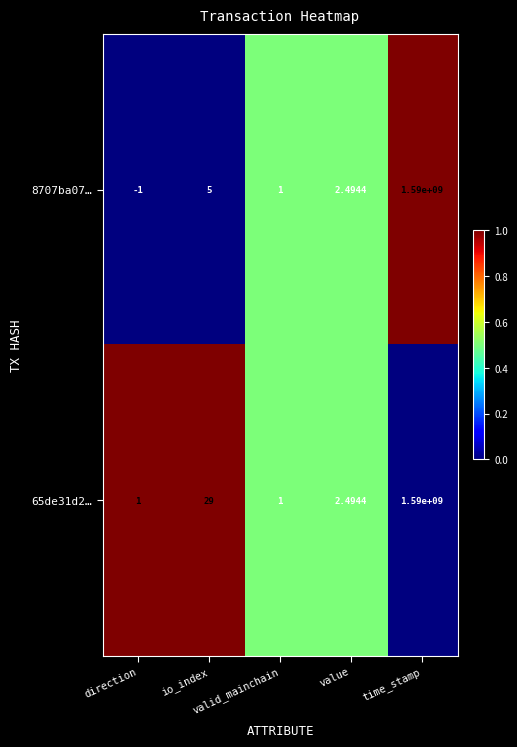

What is the maximum value shown in the chart?

1590000000.0